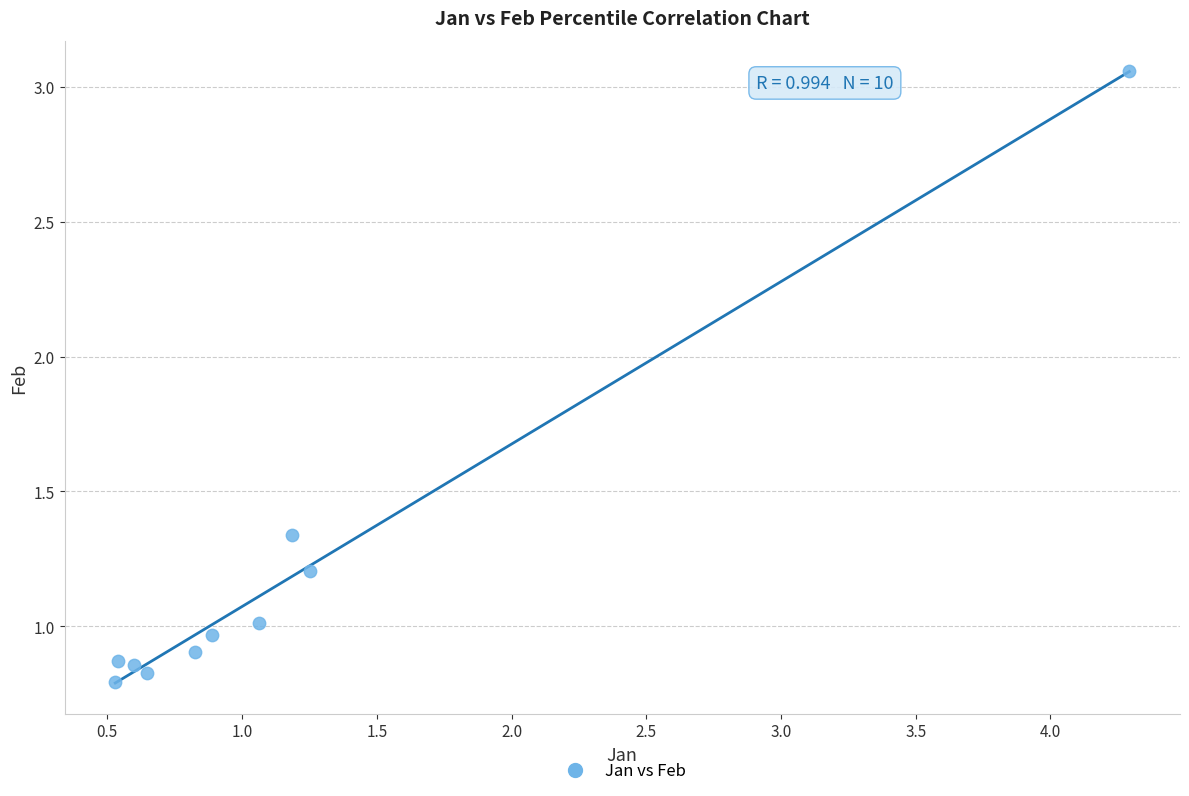

What is the range of Y values (max minus min)?

2.3